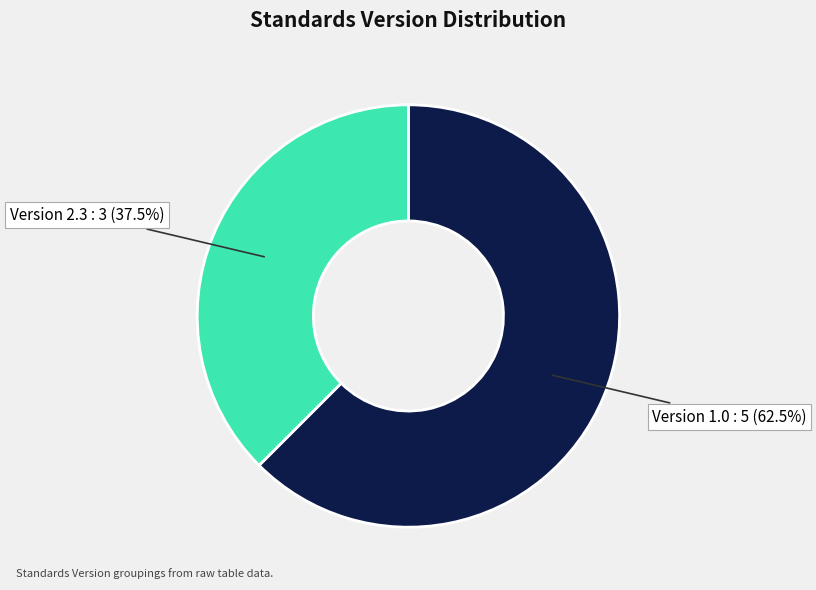

Which category has the biggest portion of the pie?

Version 1.0